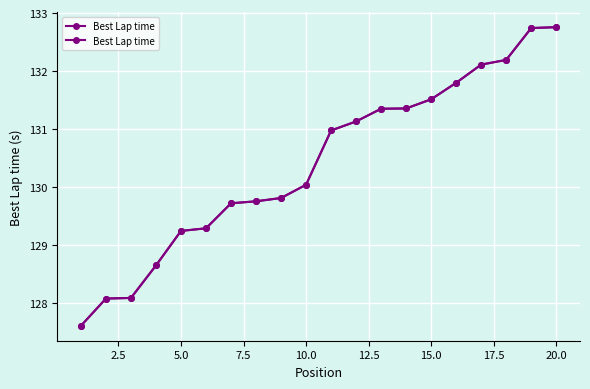

Reading left to right, extract all data points from this chart.

127.6	128.1	128.1	128.6	129.2	129.3	129.7	129.8	129.8	130.0	131.0	131.1	131.3	131.4	131.5	131.8	132.1	132.2	132.7	132.8